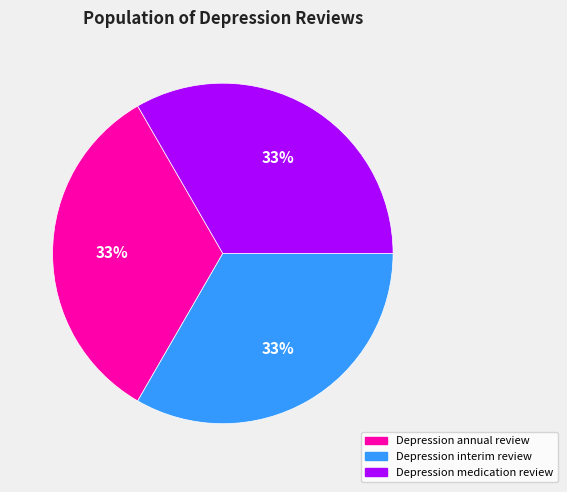

Is there a majority slice in this chart?

No